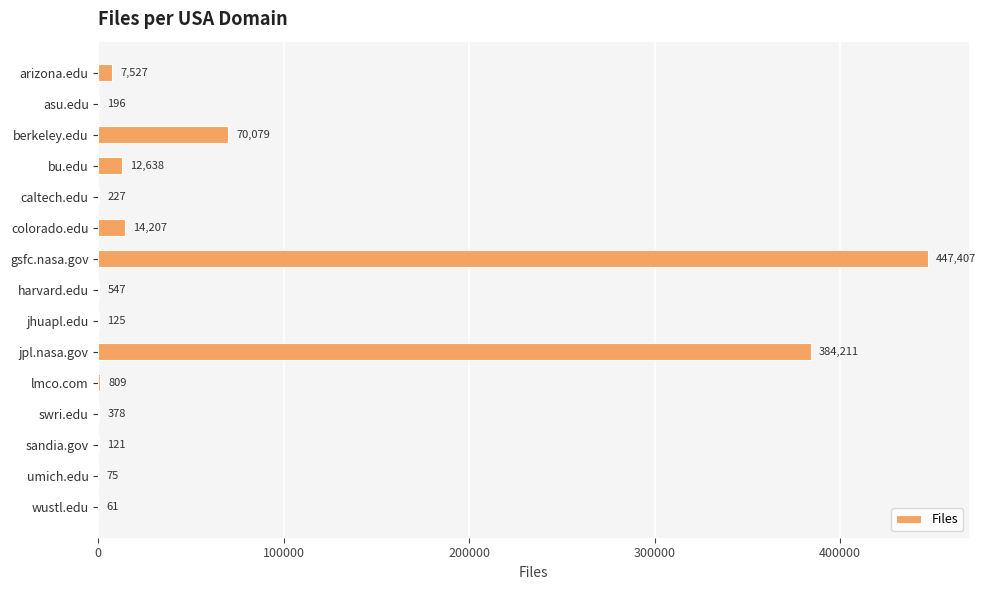

Are the bars horizontal?

Yes